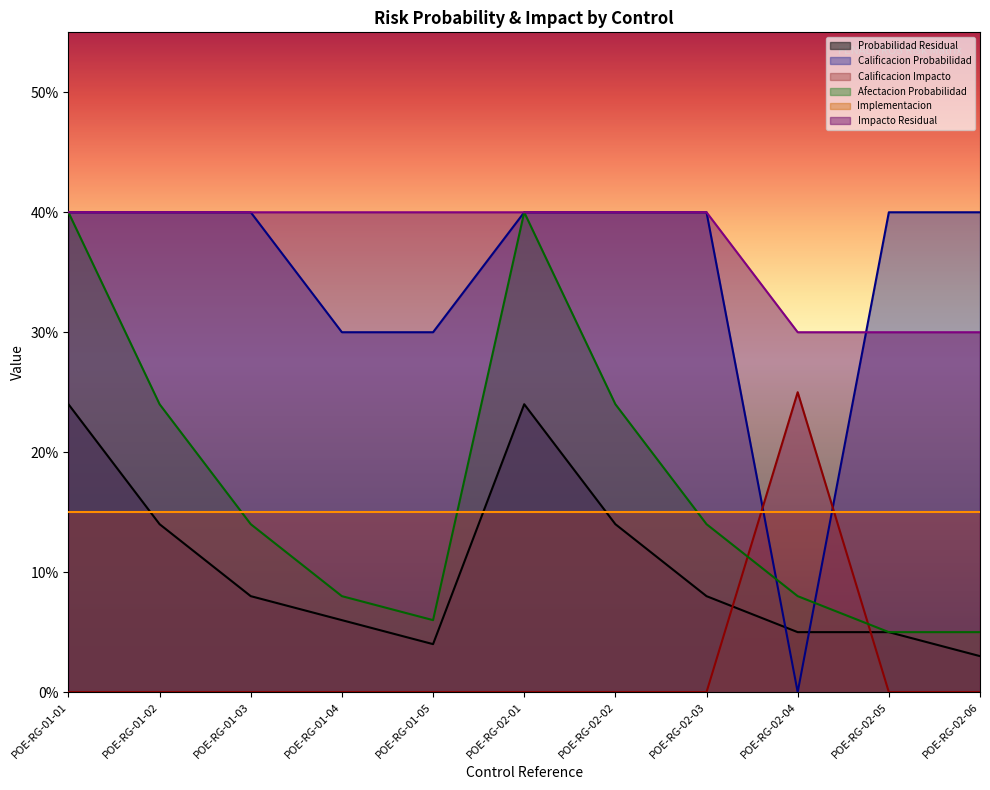

True or false: Calificacion Probabilidad has more than 2 points higher than both neighbors.

False